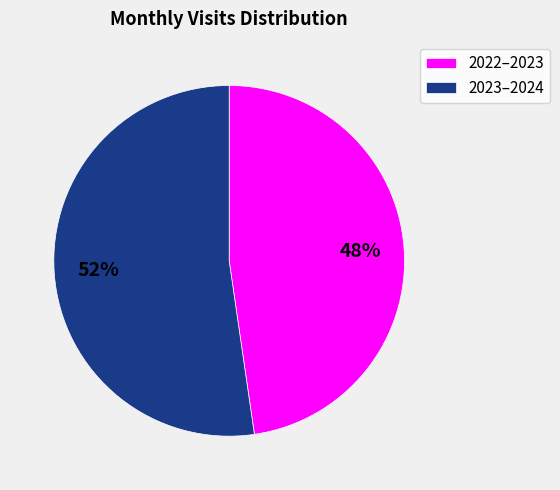

Approximately how many times larger is the value at 2022–2023 compared to 2023–2024?

0.9